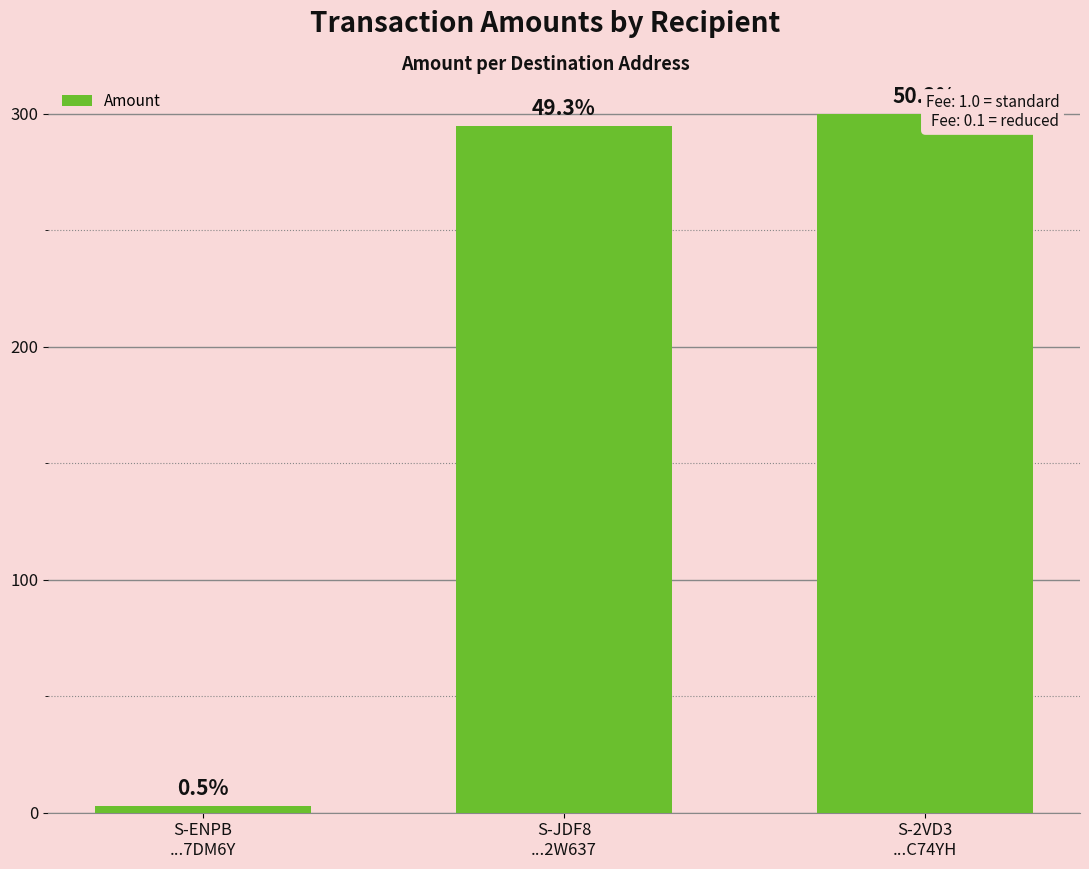

What is the sum of all values?

598